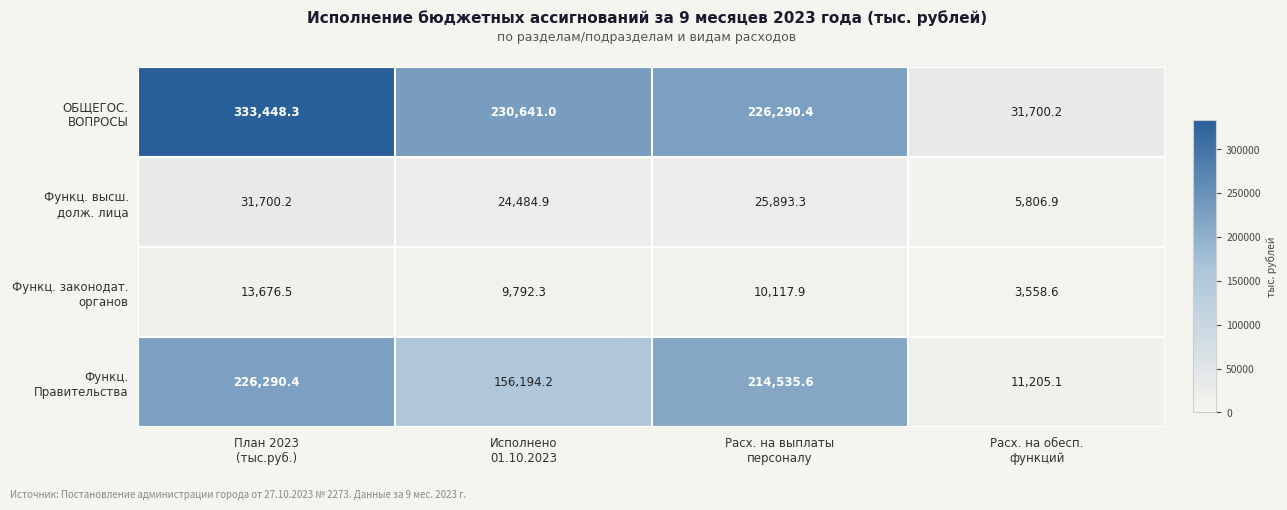

What is the minimum value shown in the chart?

3558.6